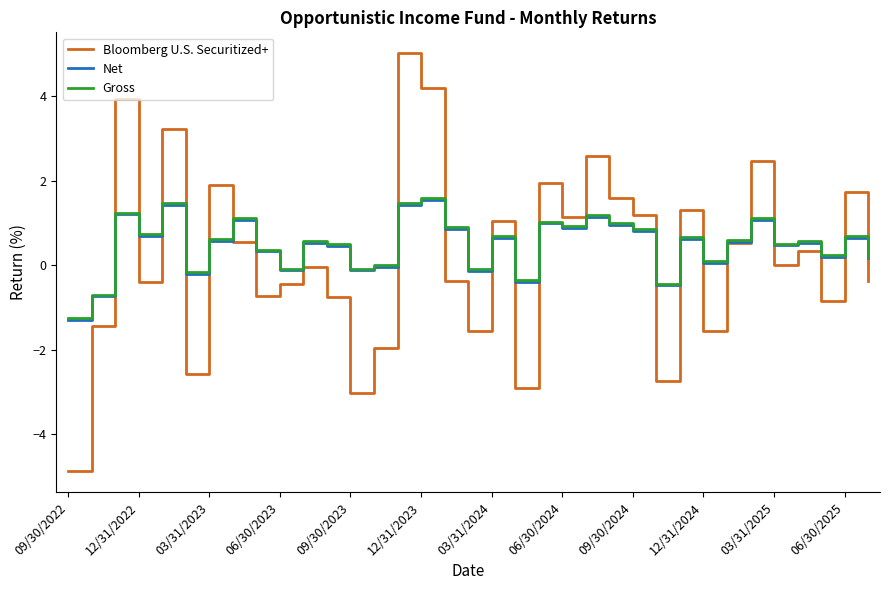

What is the difference between the maximum and second lowest values in the Bloomberg U.S. Securitized+ series?

8.0